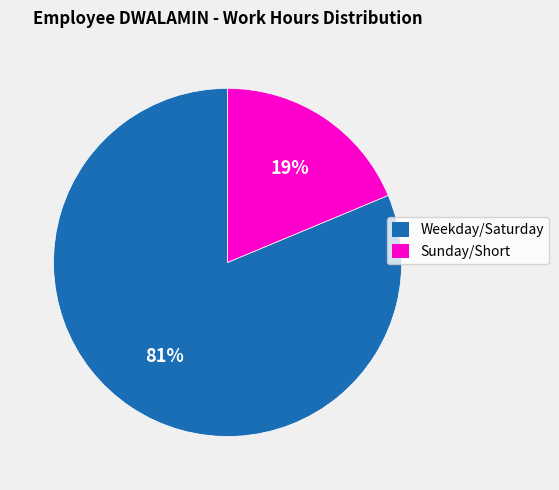

Rank the categories by value from lowest to highest.

Sunday/Short, Weekday/Saturday